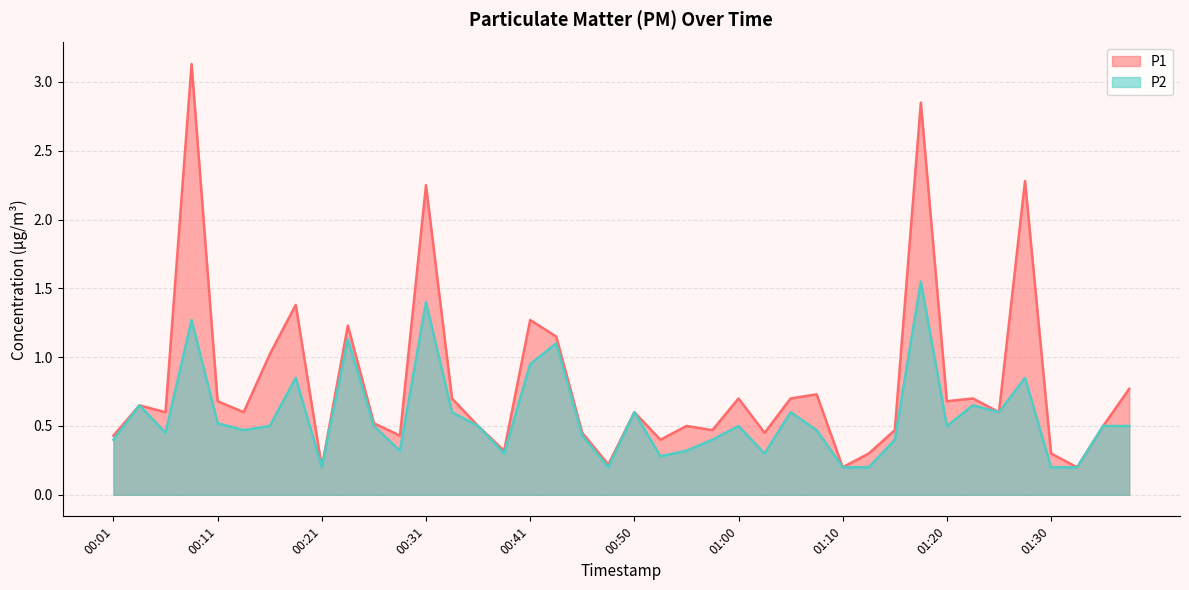

At which label does P1 reach its peak?

00:09